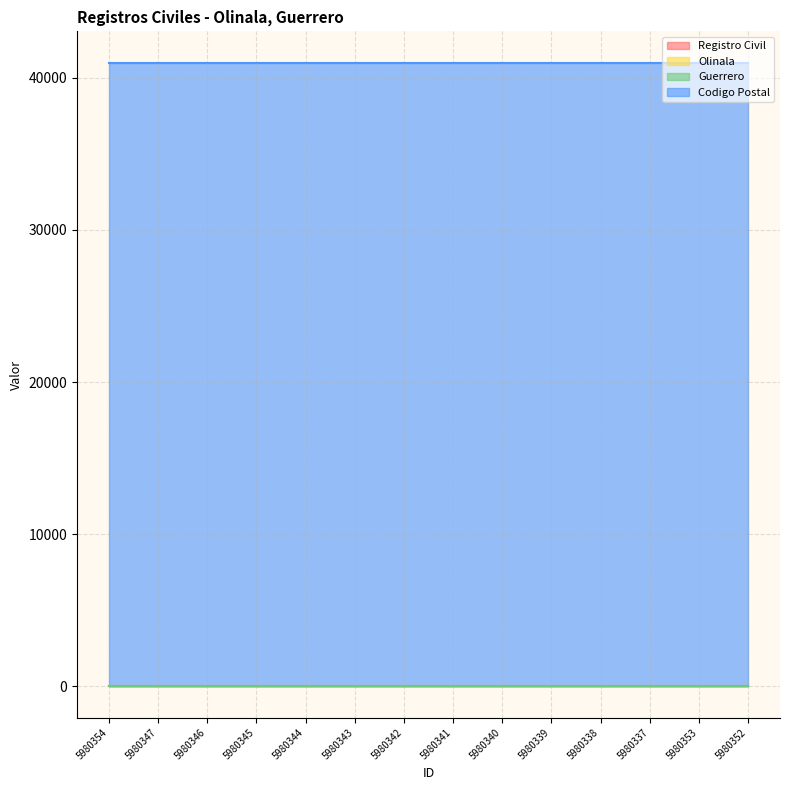

At which label is Olinala closest to 45?

5980354